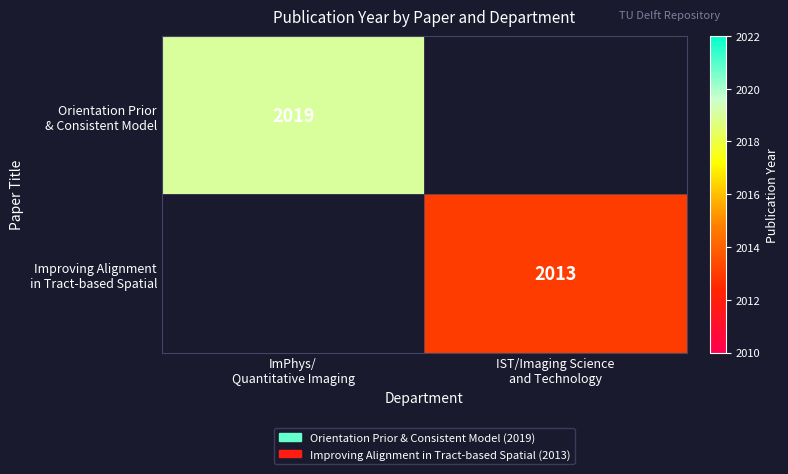

The Orientation Prior & Consistent Model series shows 2019.0 at ImPhys/ Quantitative Imaging. True or false?

True